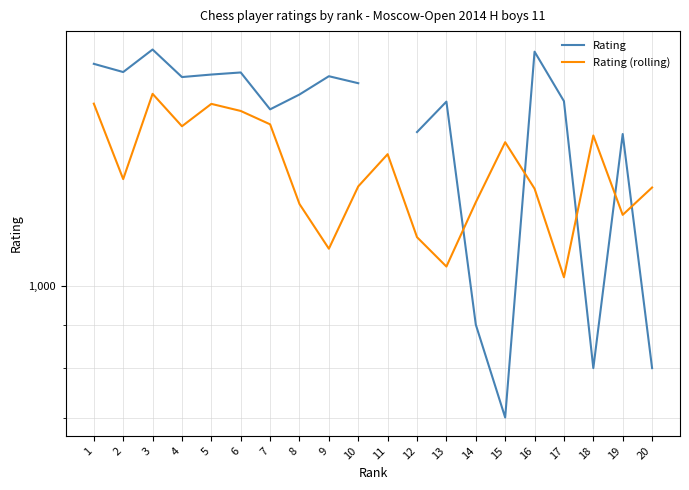

In Rating, how many points are lower than both neighbors (excluding endpoints)?

5